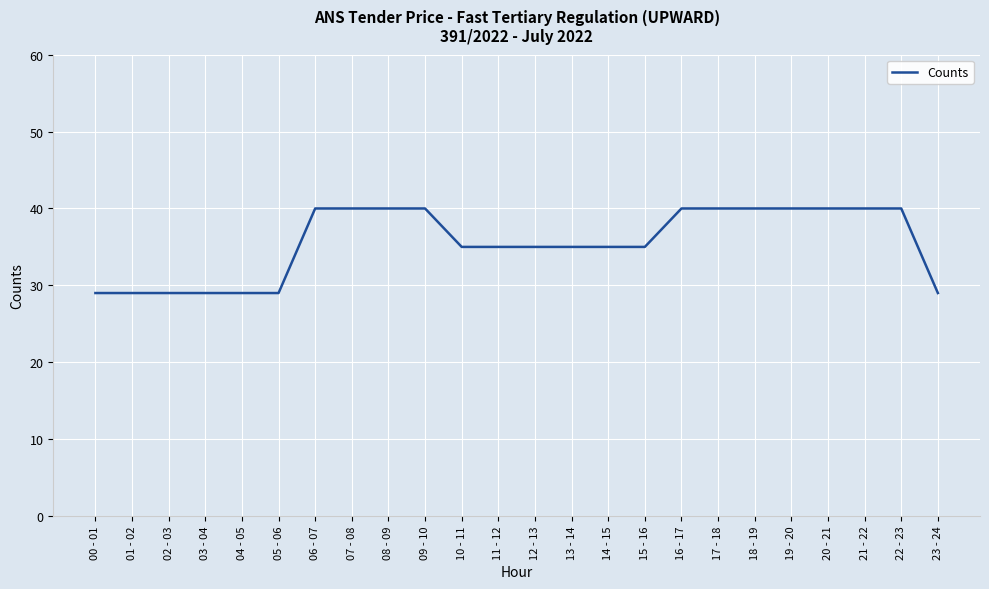

At which label does the data first exceed 35?

06 - 07